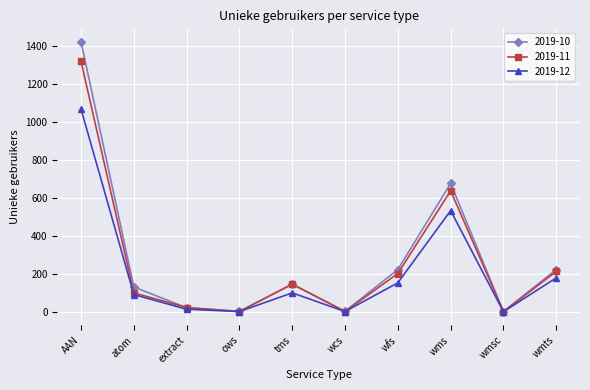

What is the difference between the 2019-11 values at wfs and ows?

200